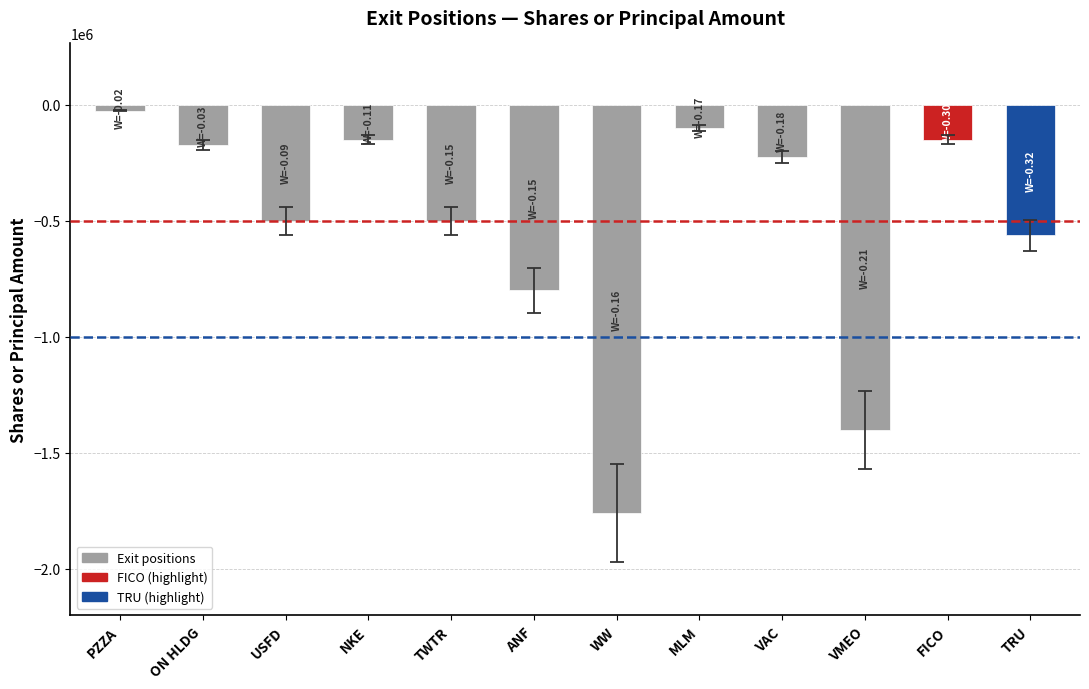

Is it true that the value at VAC is -225000?

True